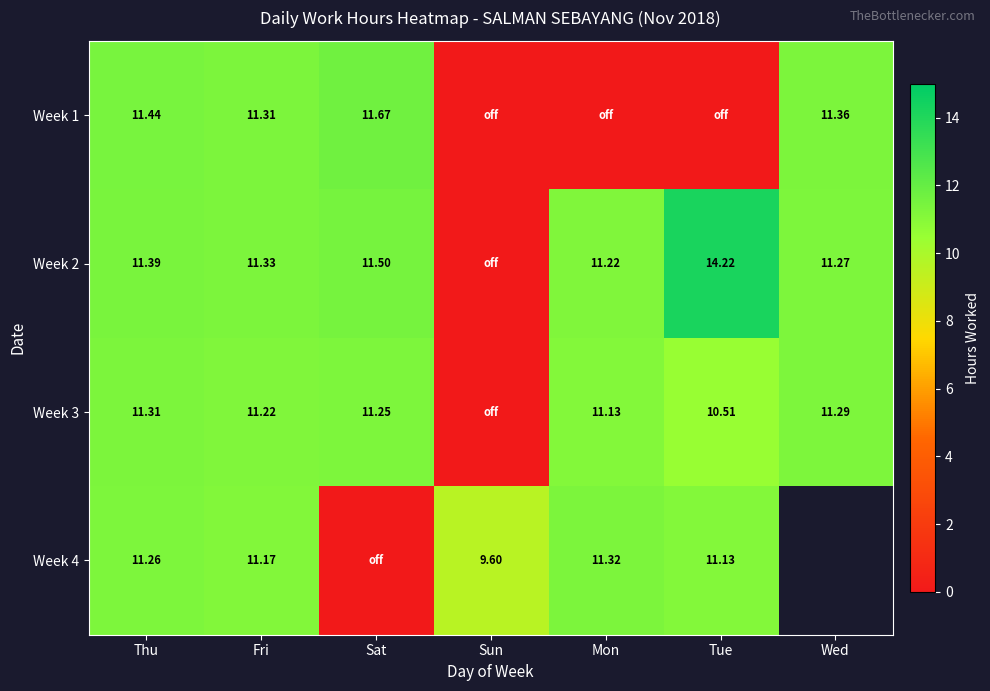

How many values in Week 2 are above zero?

6